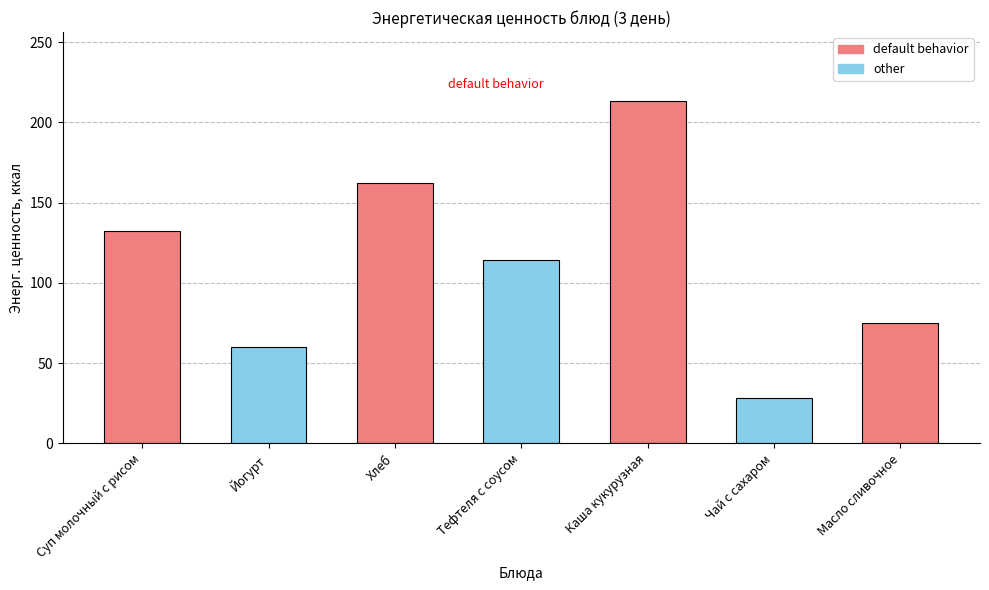

How many bars are there in total?

7